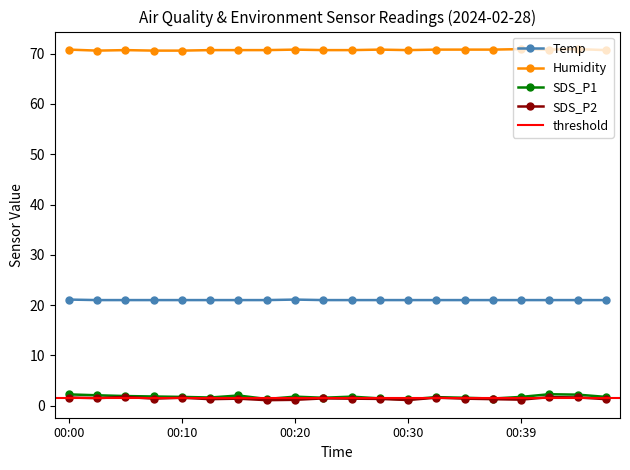

What is the highest value of the Humidity series?

70.9